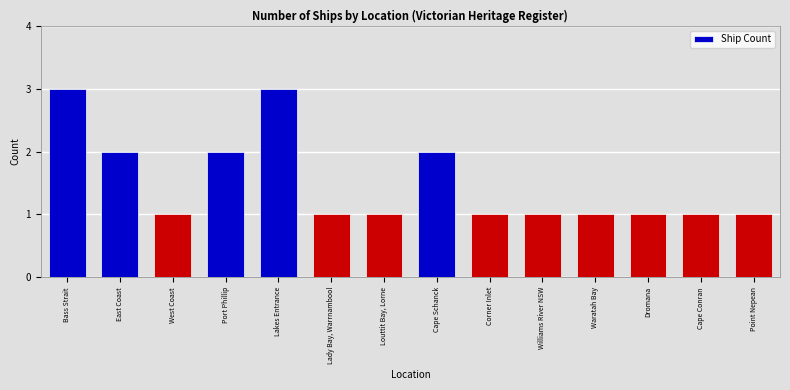

What is the value of the 4th bar from the left?

2